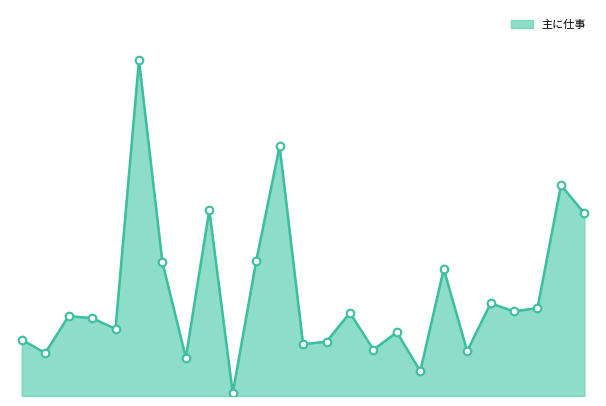

Is this an area chart (filled region under the line)?

Yes